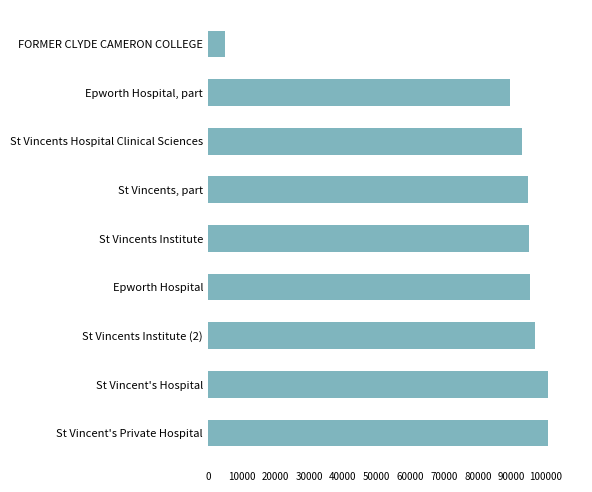

The chart shows a value of 4938 at FORMER CLYDE CAMERON COLLEGE. True or false?

True